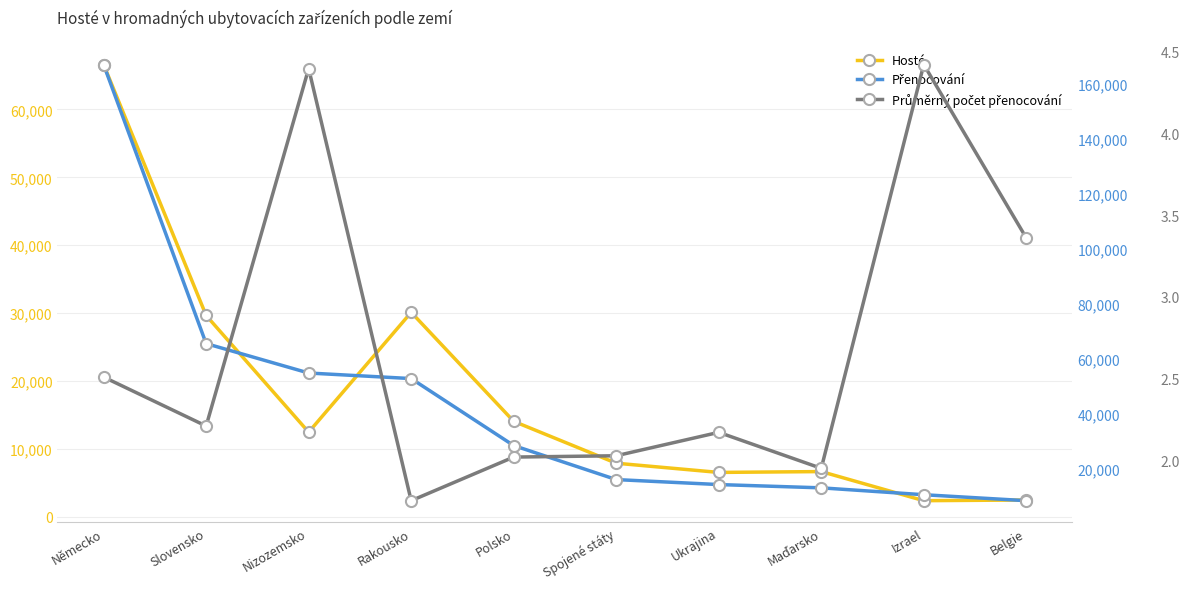

List the series in order of their peak value, lowest first.

Průměrný počet přenocování, Hosté, Přenocování